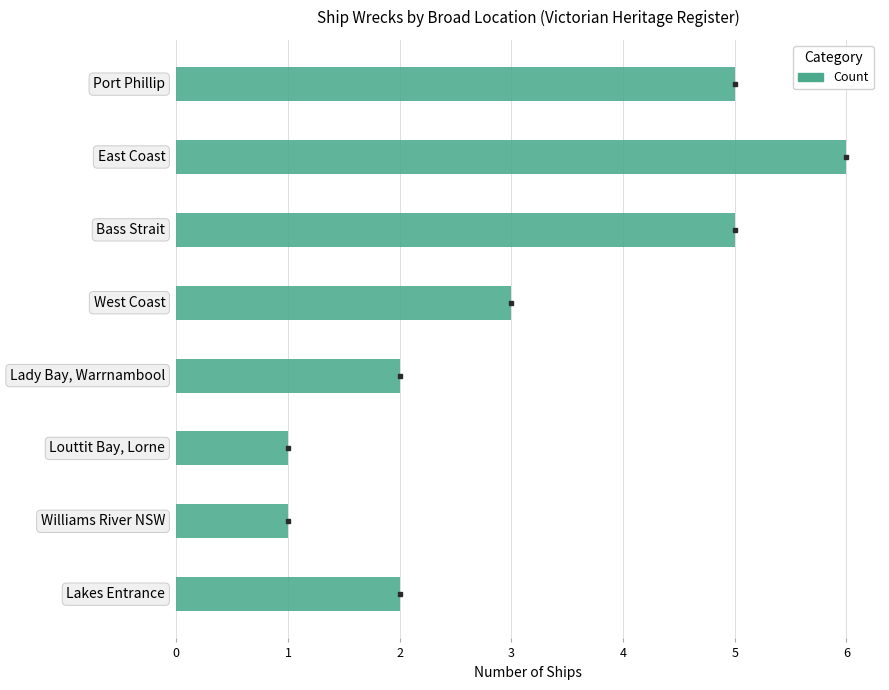

Which label corresponds to the largest value in the chart?

East Coast